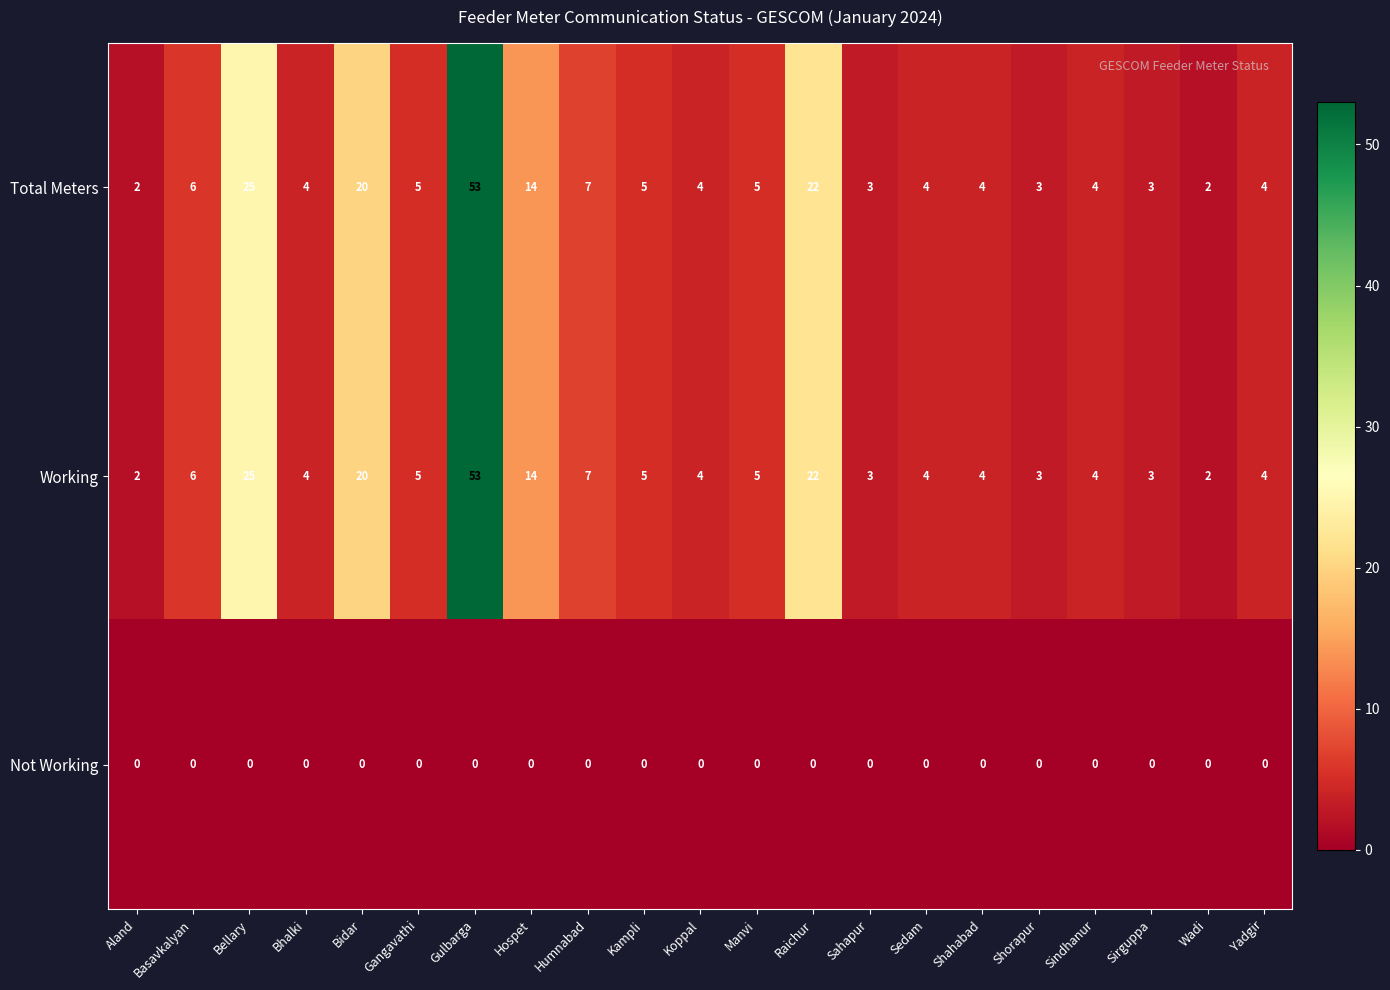

Where does the Total Meters series first go above 4?

Basavkalyan